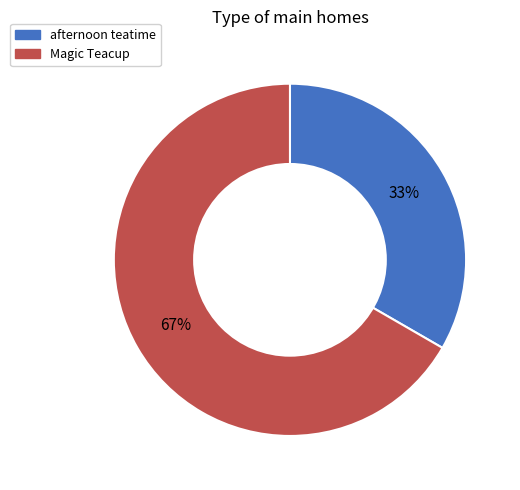

The Magic Teacup slice represents 67% of the pie. True or false?

True